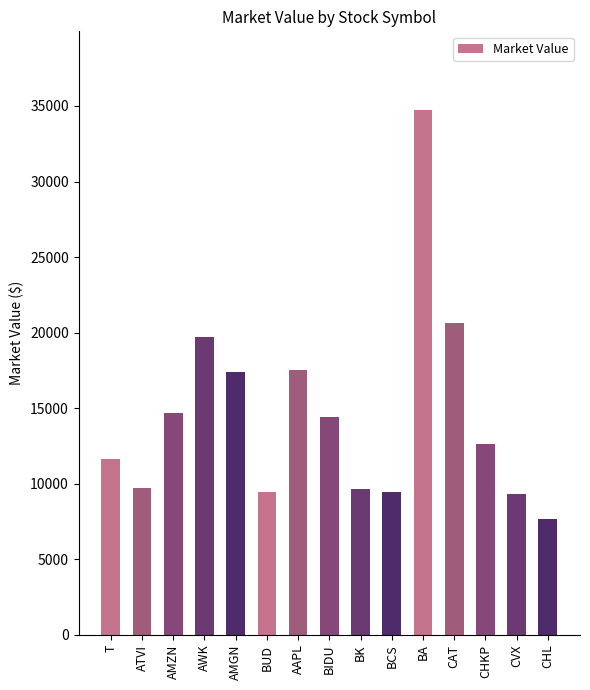

Is it true that the value at BCS is 9425.0?

True